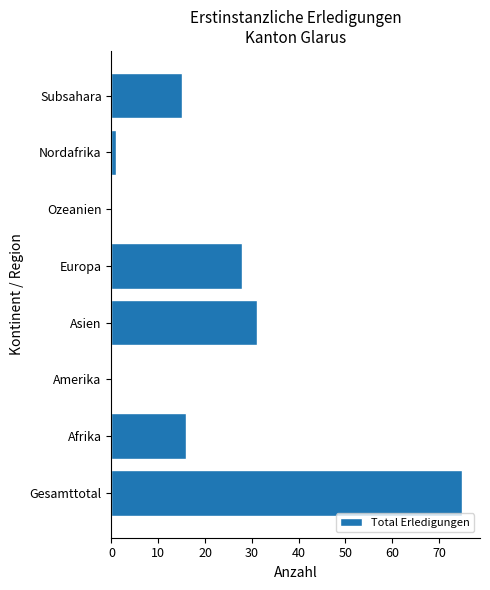

Reading bottom to top, transcribe all the data shown in this chart.

Gesamttotal=75	Afrika=16	Amerika=0	Asien=31	Europa=28	Ozeanien=0	Nordafrika=1	Subsahara=15